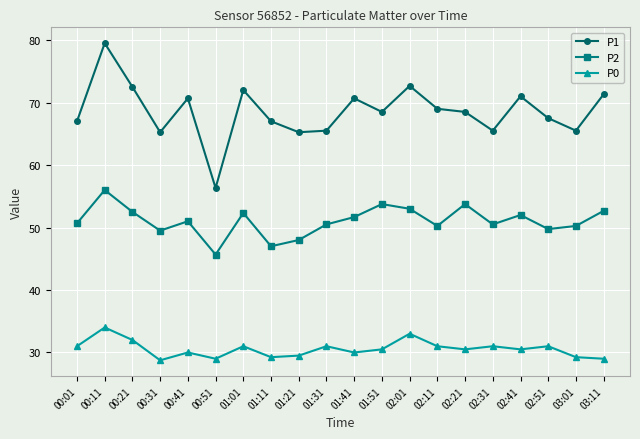

Between 00:01 and 00:31, which series saw the biggest shift?

P0